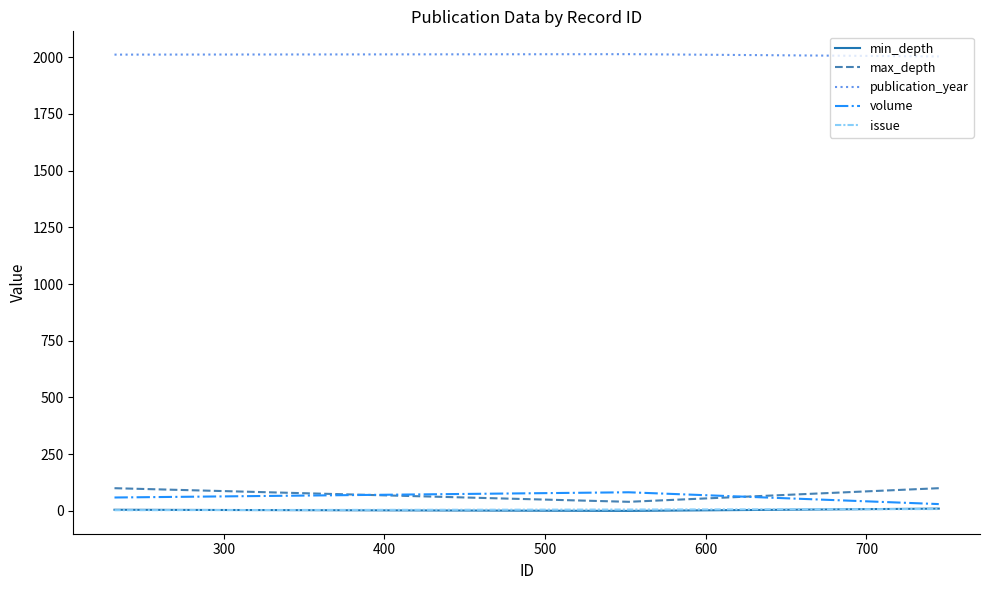

Which series has the largest total across all categories?

publication_year